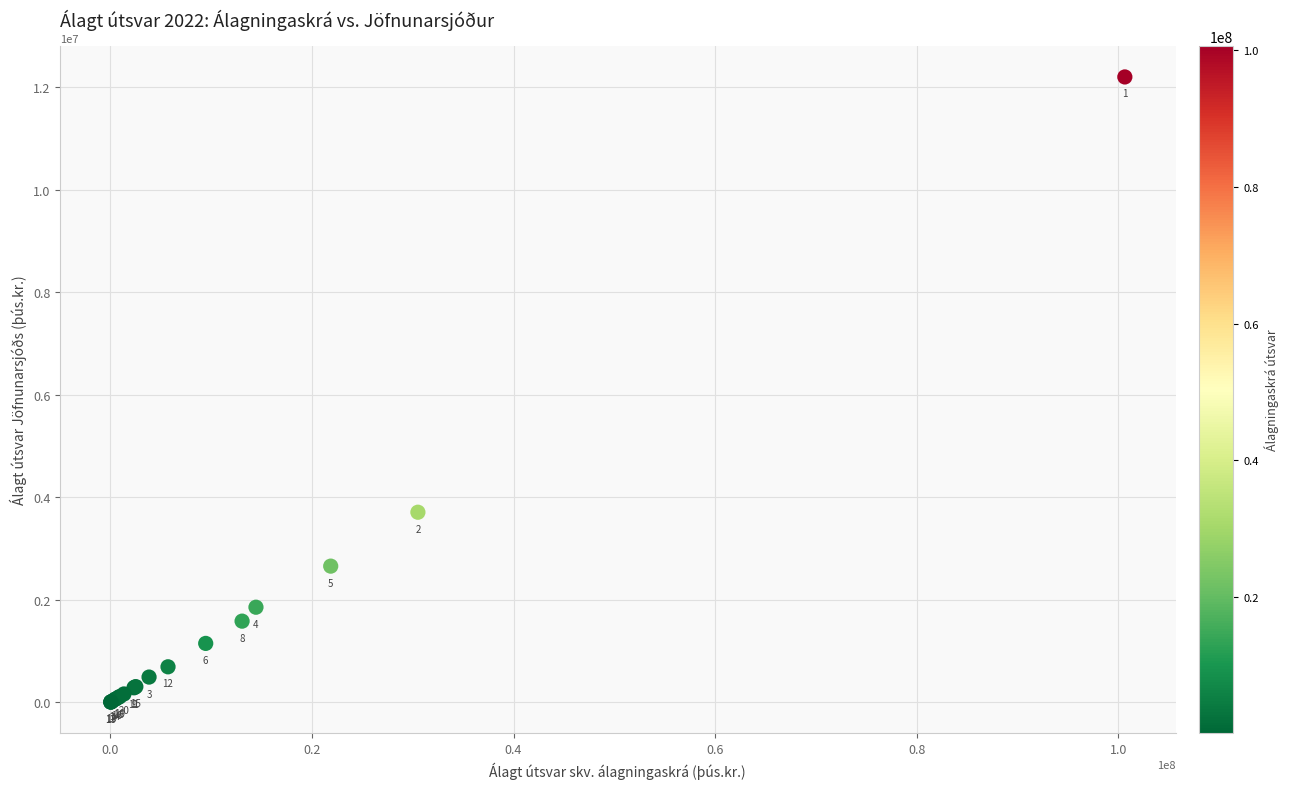

What Y value in the scatter plot is closest to 6102717?

3708603.4